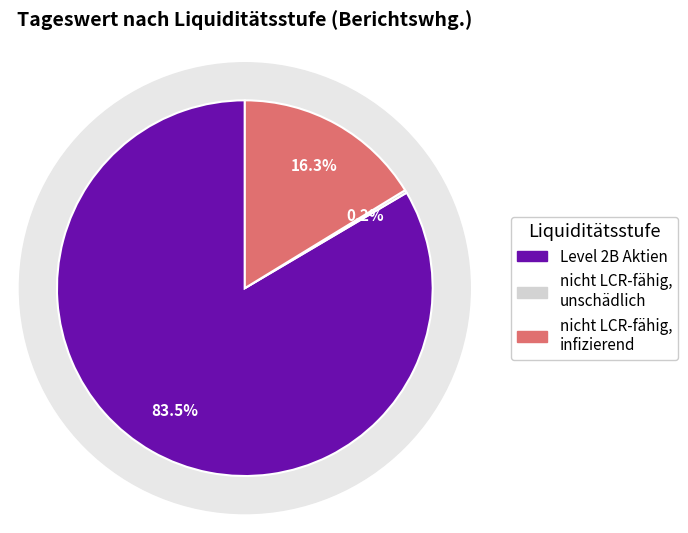

Is there a majority slice in this chart?

Yes